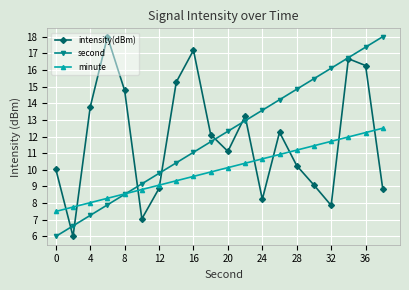

What is the value of the minute point at the 19th from the left?

12.2